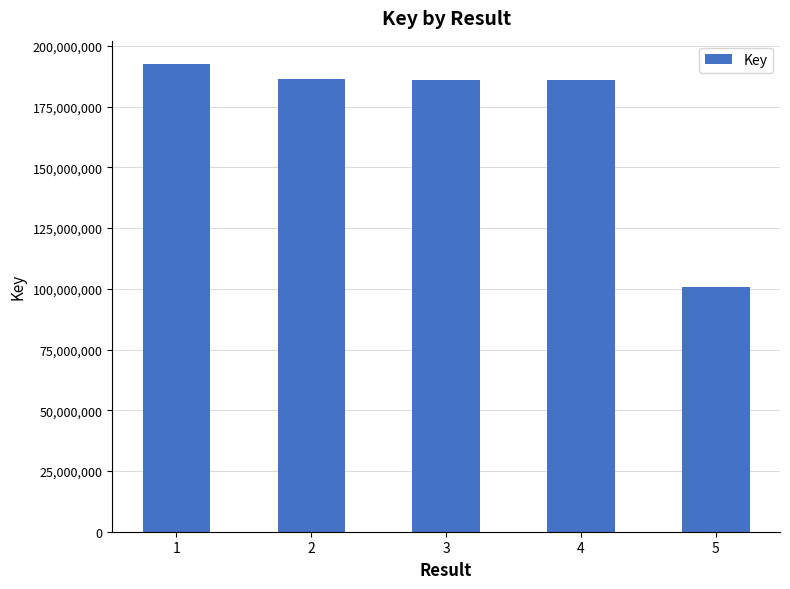

What value does the data have at 2, to the nearest 50?

186149150